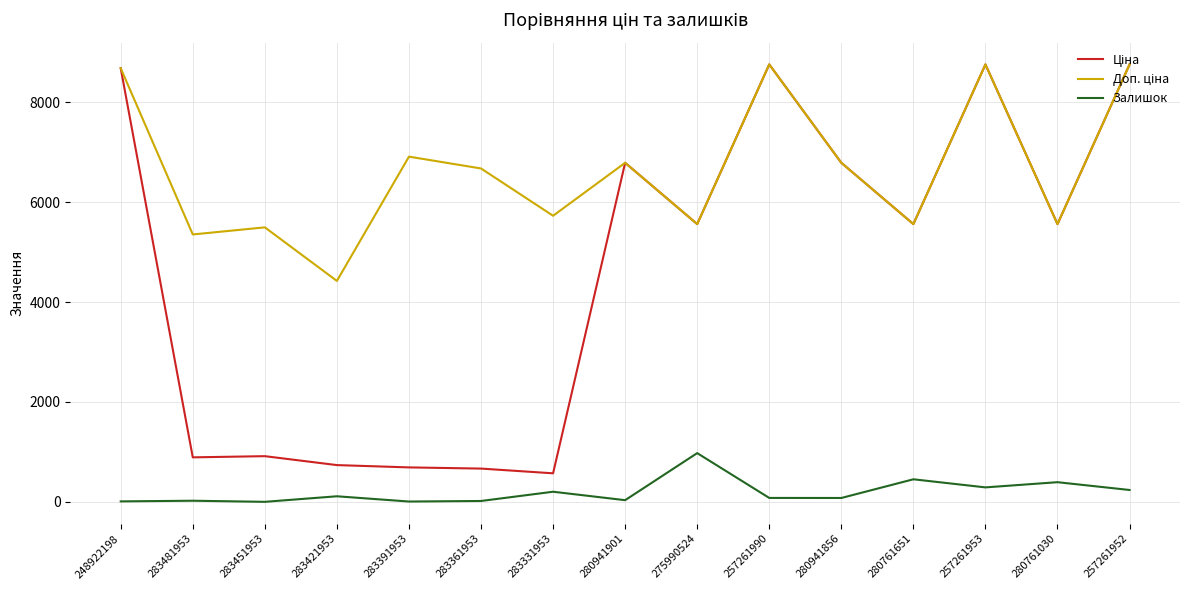

What is the difference between the maximum and second lowest values in the Залишок series?

969.0